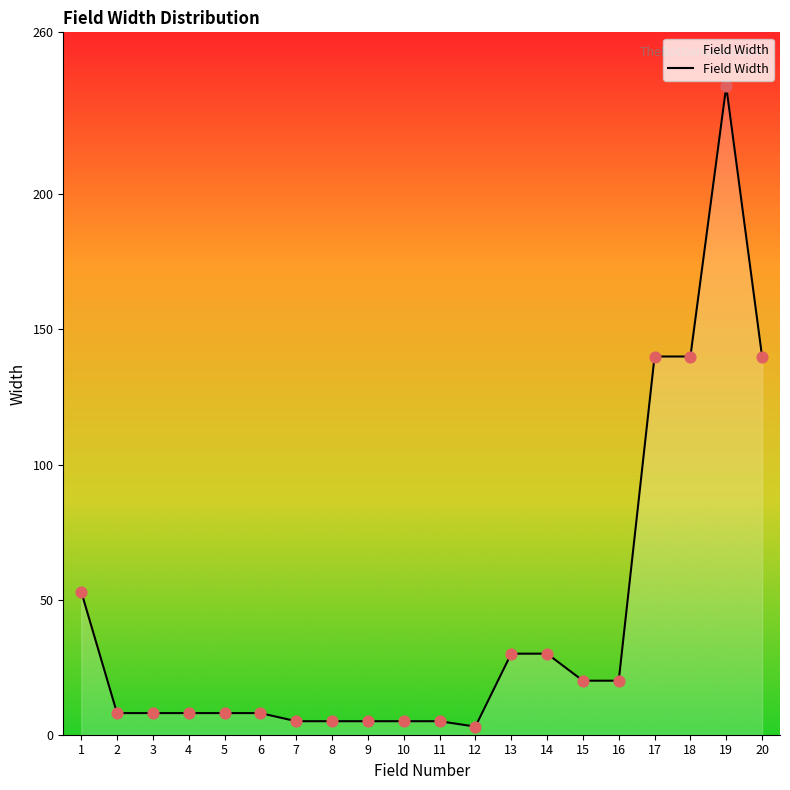

Between 20 and 15, which is larger?

20